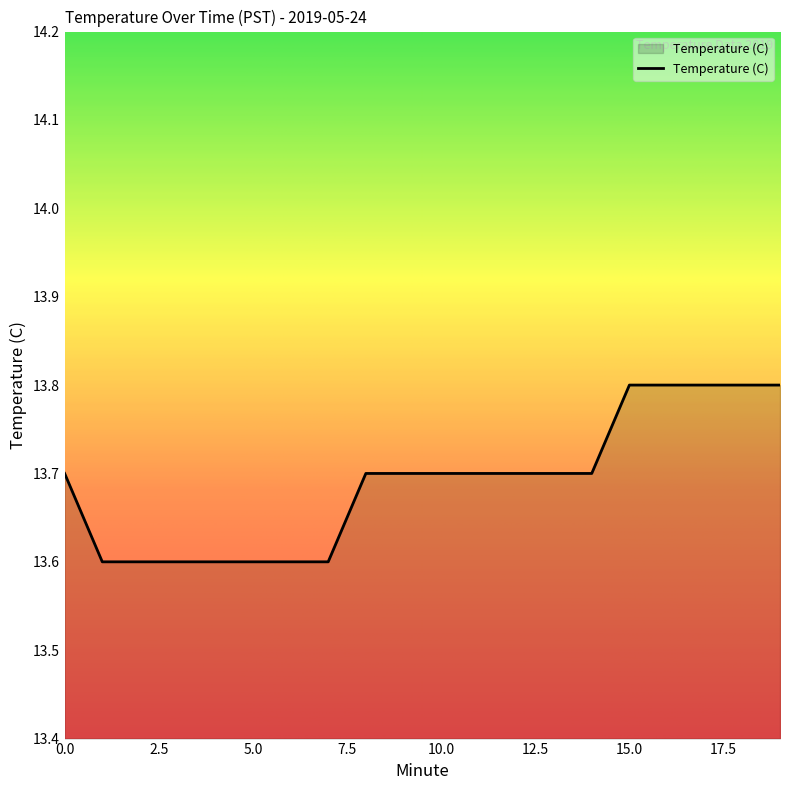

What is the smallest value displayed?

13.6